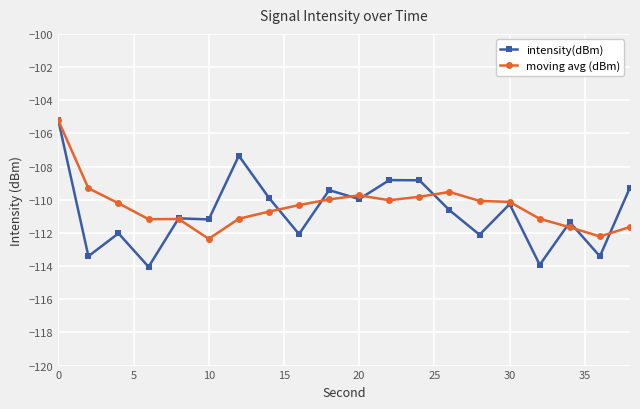

What are all the series names shown in the legend?

intensity(dBm), moving avg (dBm)